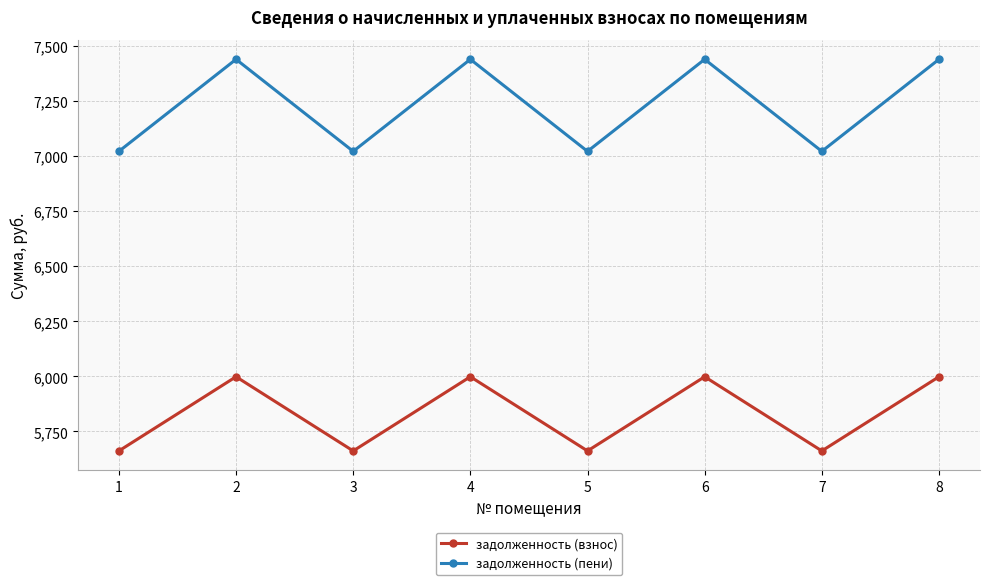

Does the chart have visible grid lines?

Yes